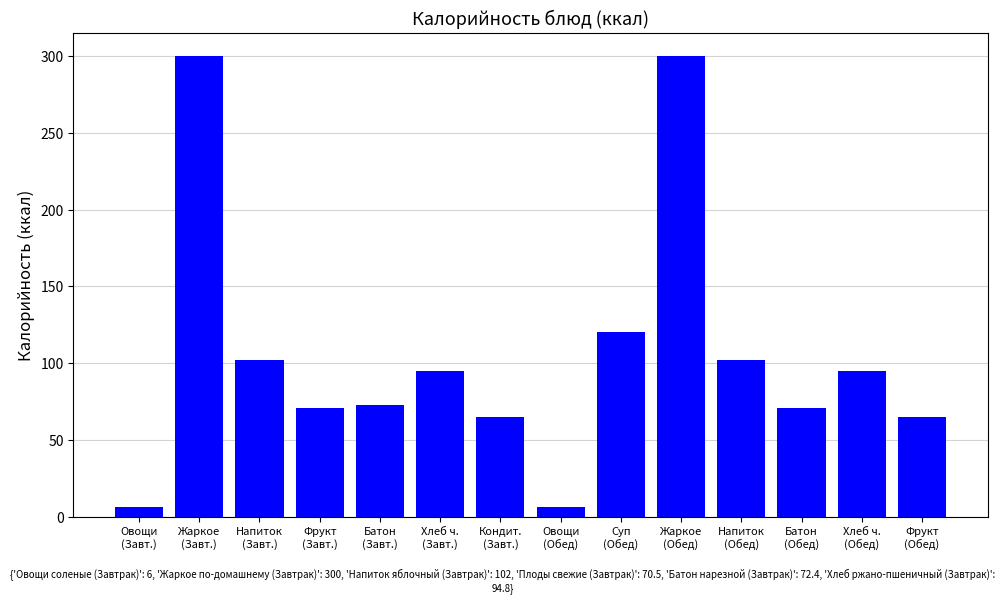

What position from the right is Фрукт
(Обед)?

1